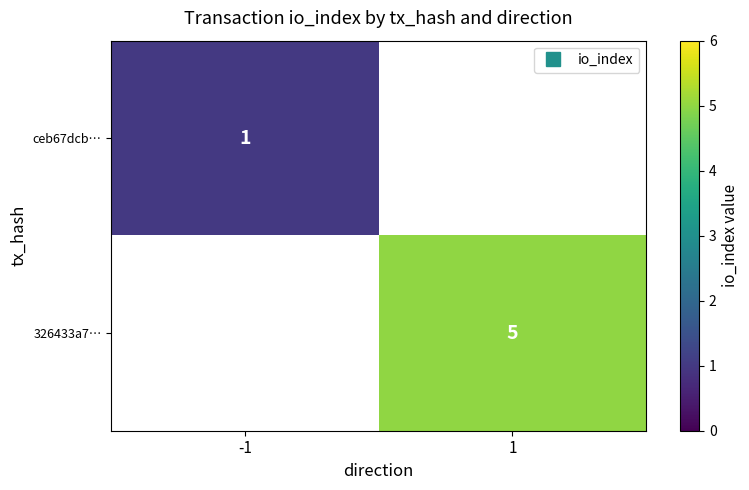

Is it true that 326433a7… equals 3.4 at 1?

False